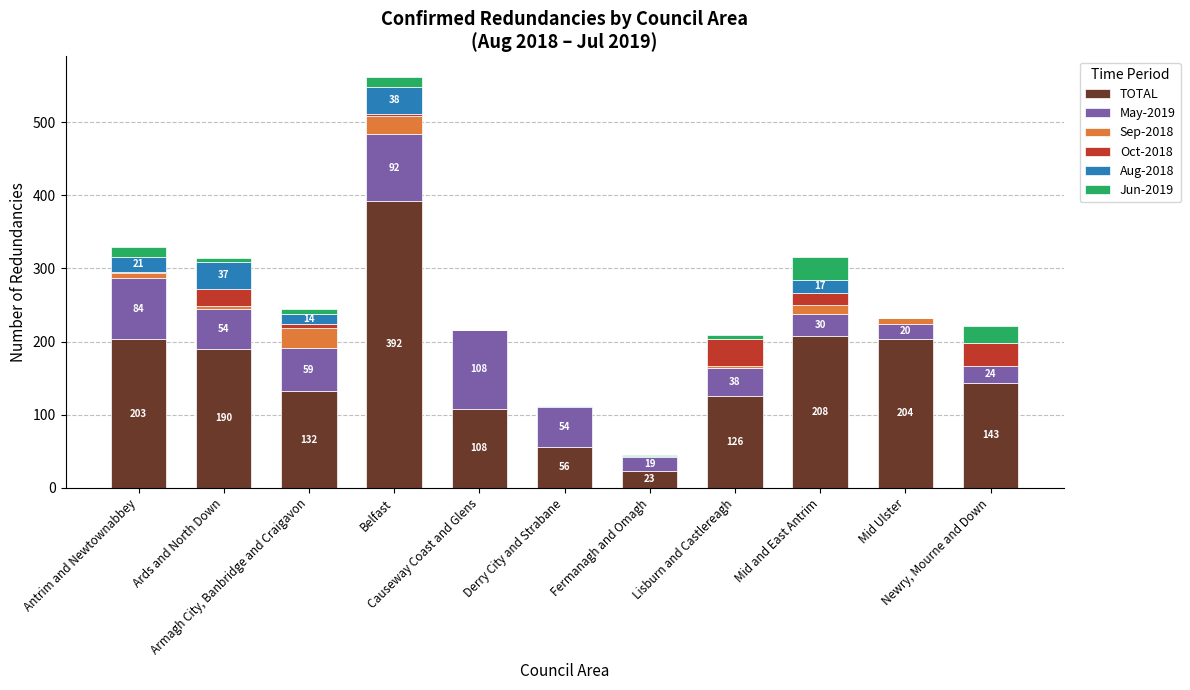

What is the maximum value for TOTAL?

392